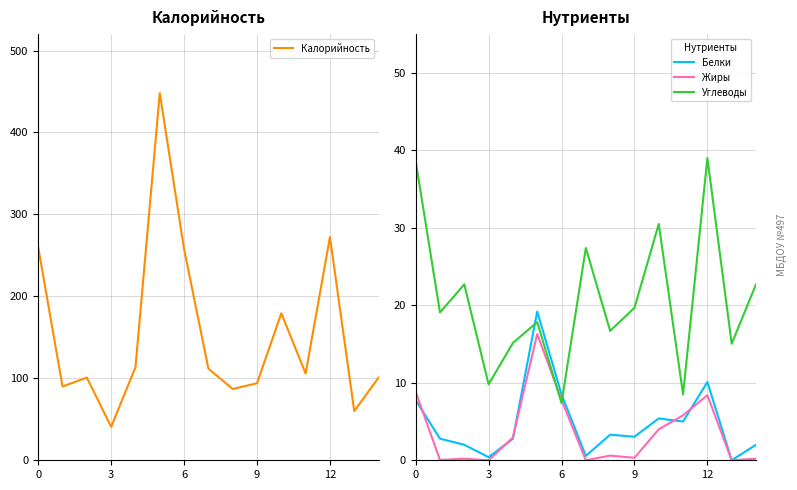

True or false: Жиры has a value of 7.8 at 6.

True